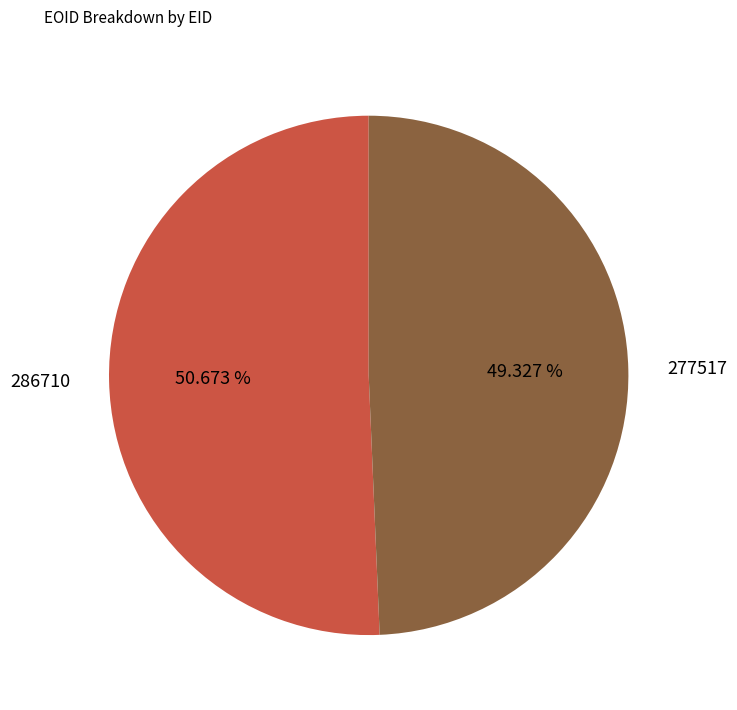

Approximately how many times larger is the value at 286710 compared to 277517?

1.0